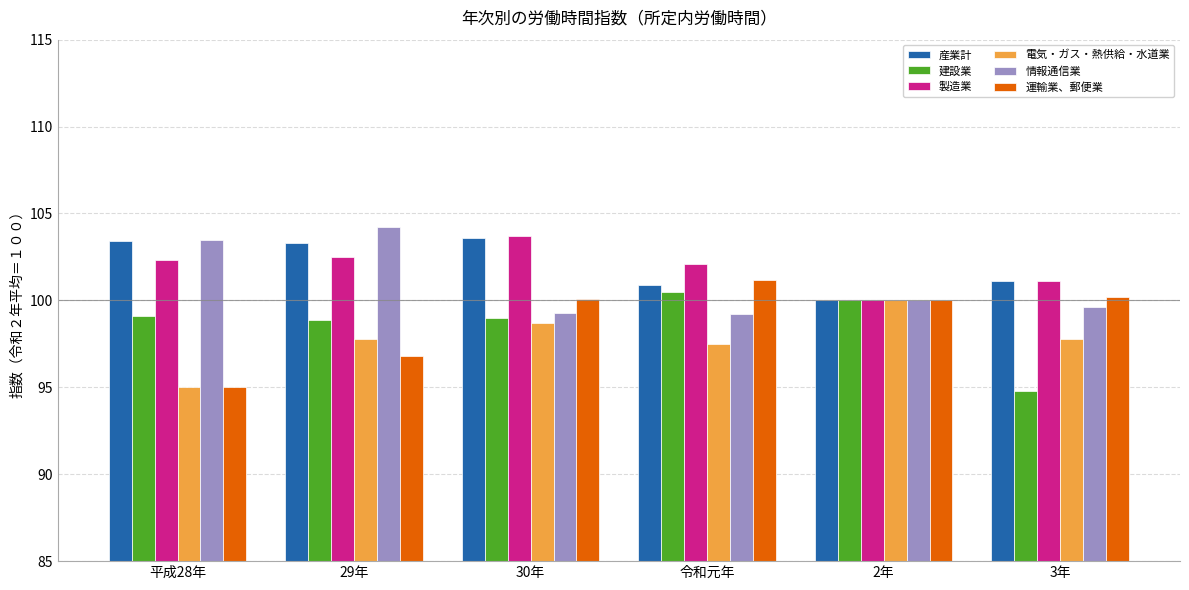

What is the sum of all 運輸業、郵便業 values?

593.3